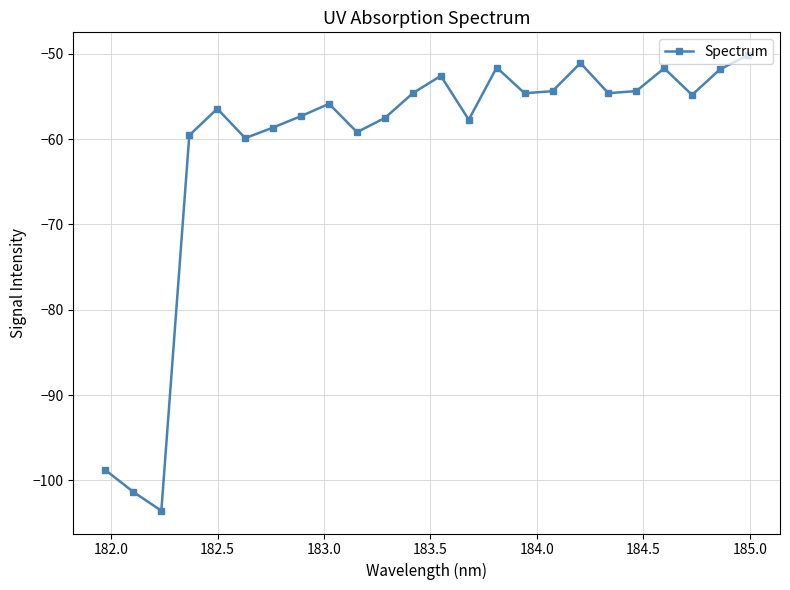

What is the greatest value displayed?

-50.2